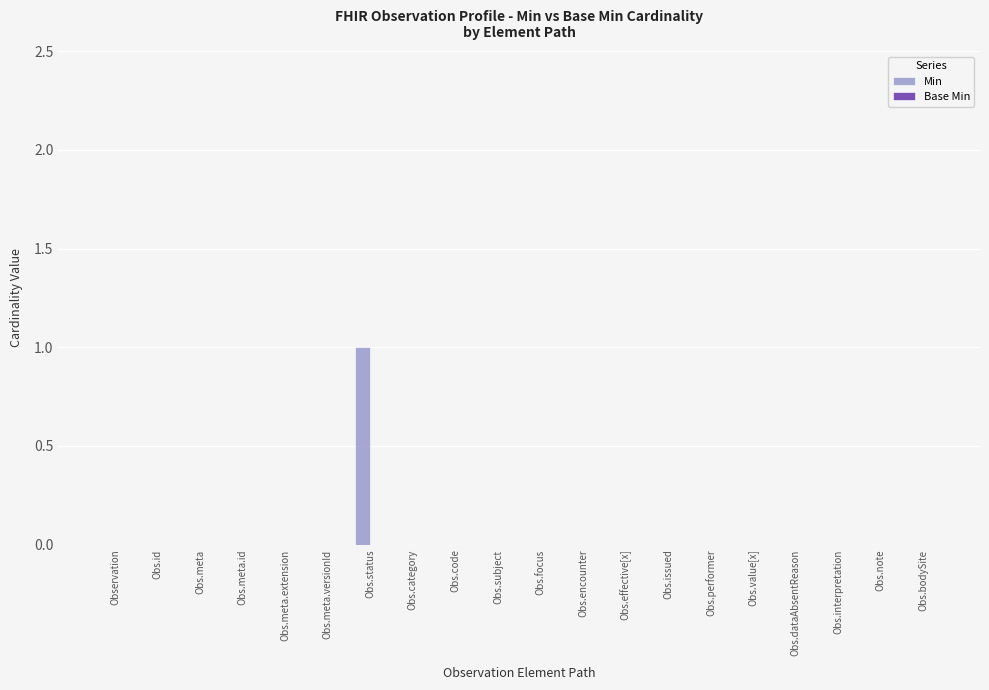

The value at Obs.status is 1. True or false?

True